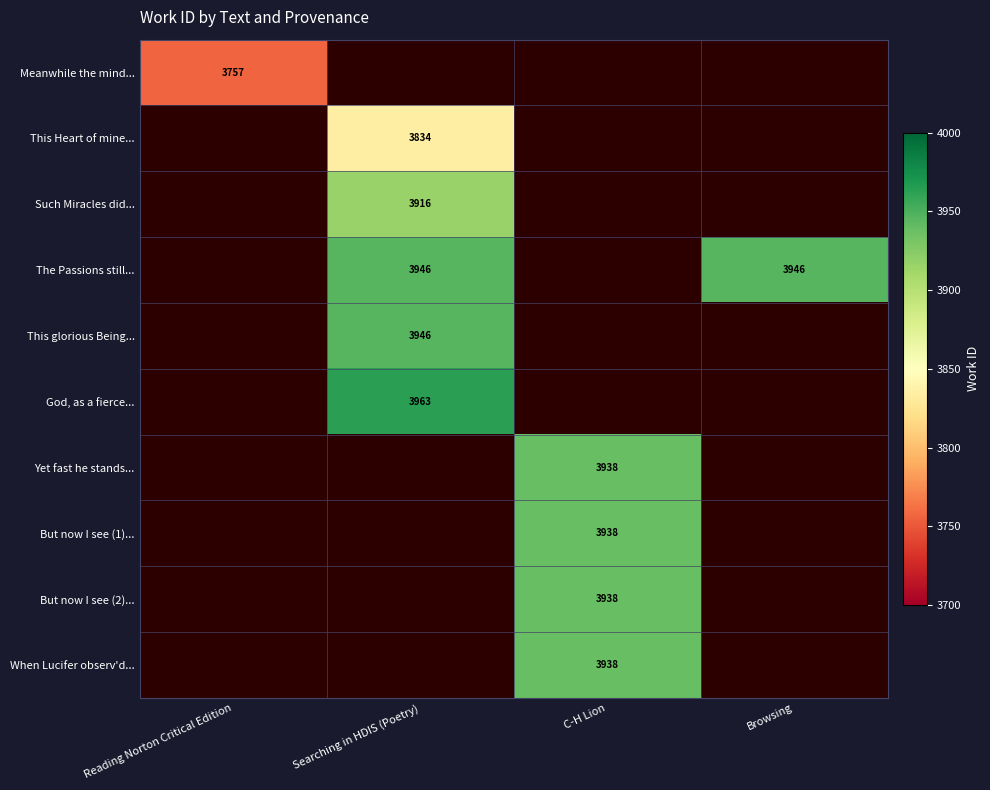

Is it true that God, as a fierce... equals 2202 at Searching in HDIS (Poetry)?

False